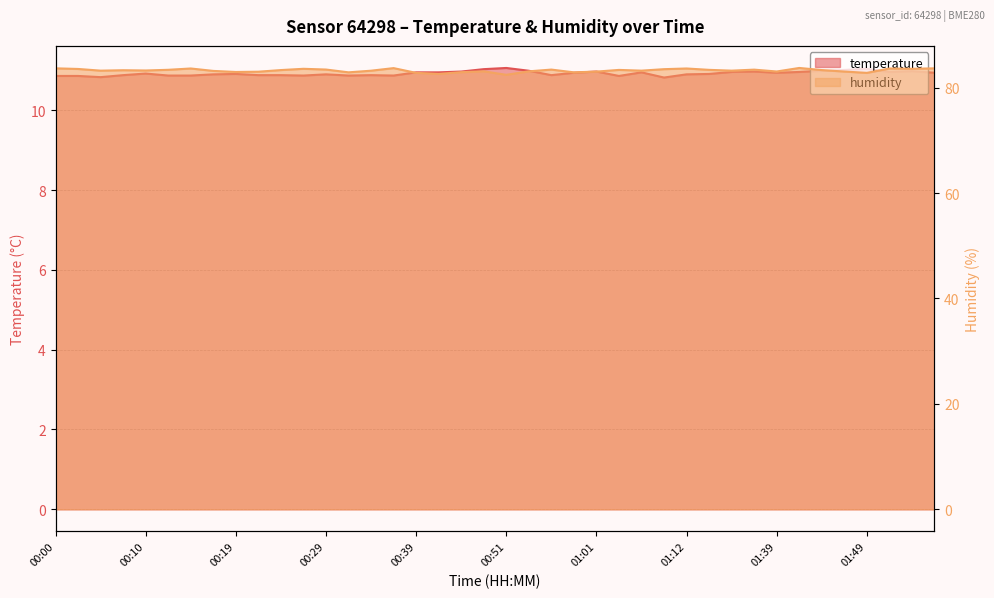

What is the maximum value shown in the chart?

83.7